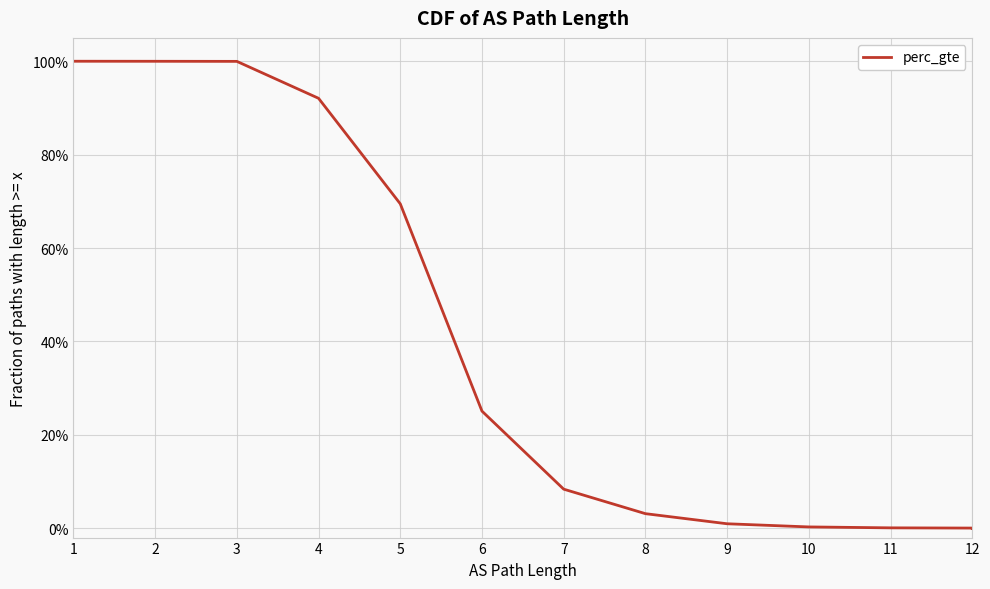

At which category does the chart reach its peak across all series?

1